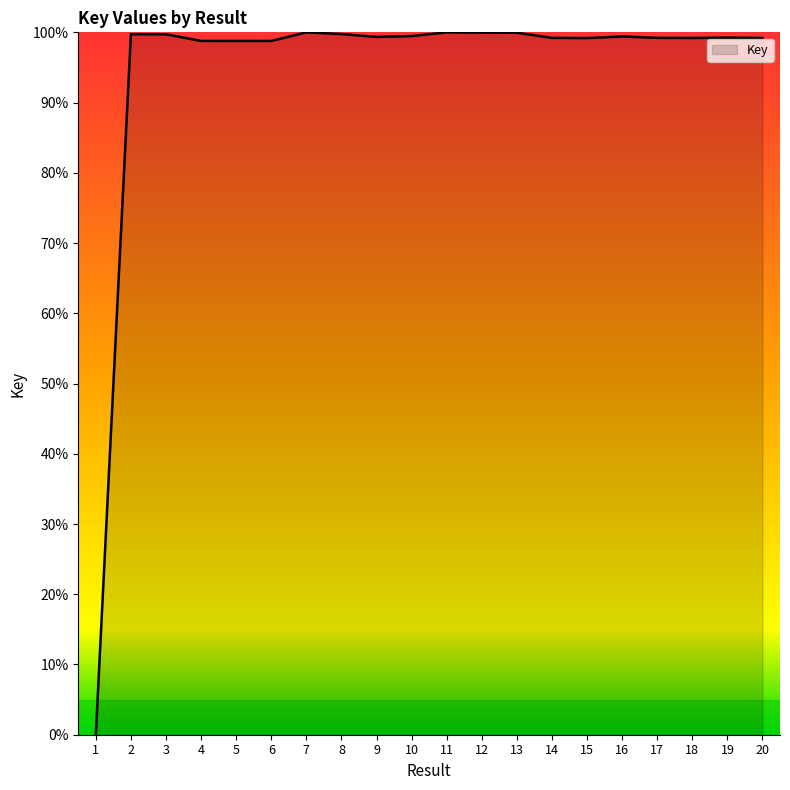

Is it true that the value at 10 is 99.5?

True